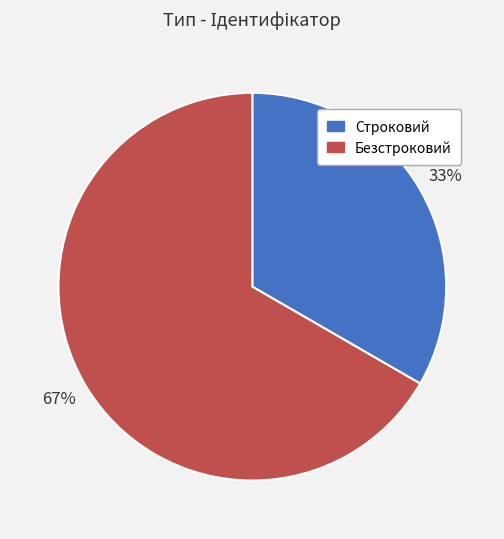

Which has a higher value, Безстроковий or Строковий?

Безстроковий